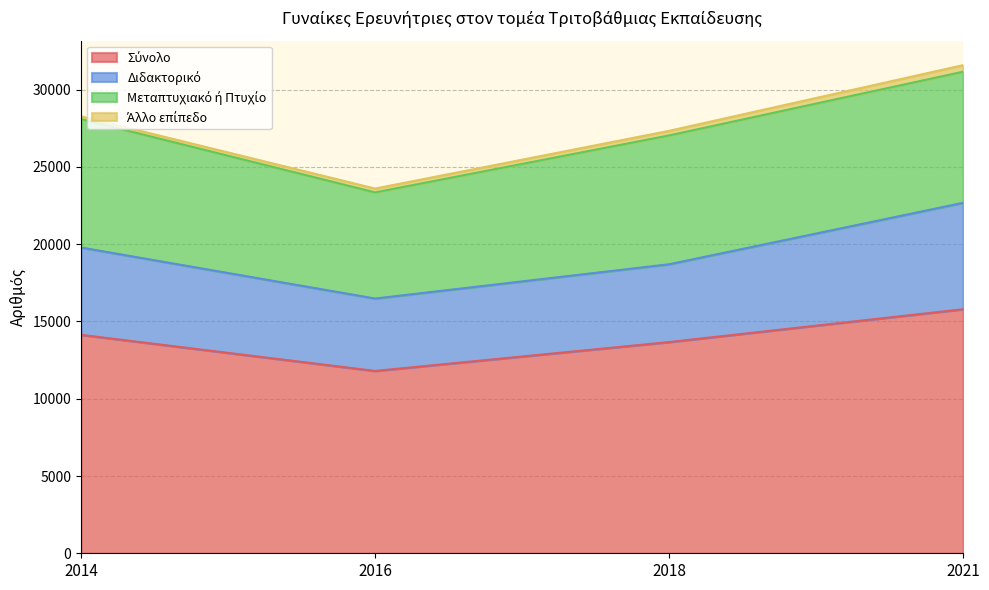

What is the value of the Άλλο επίπεδο point at the 3rd from the left?

297